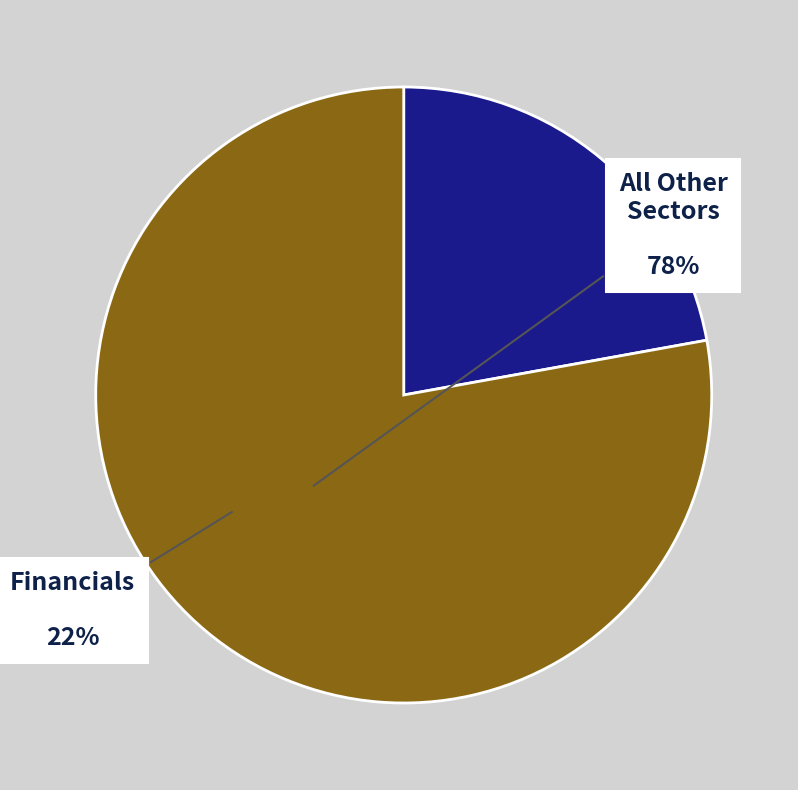

Which has a higher value, All Other Sectors or Financials?

All Other Sectors